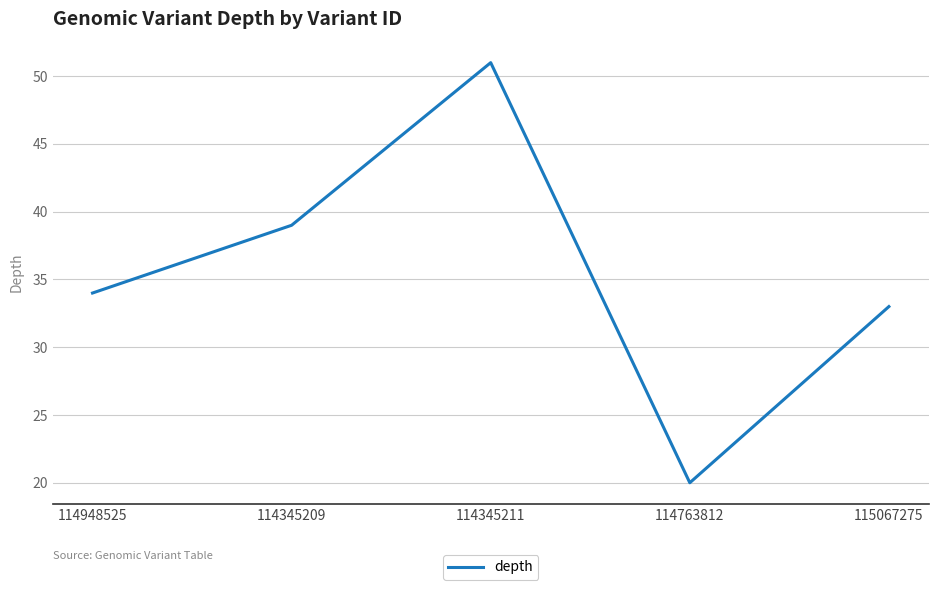

At which category does the data reach its first local peak?

114345211